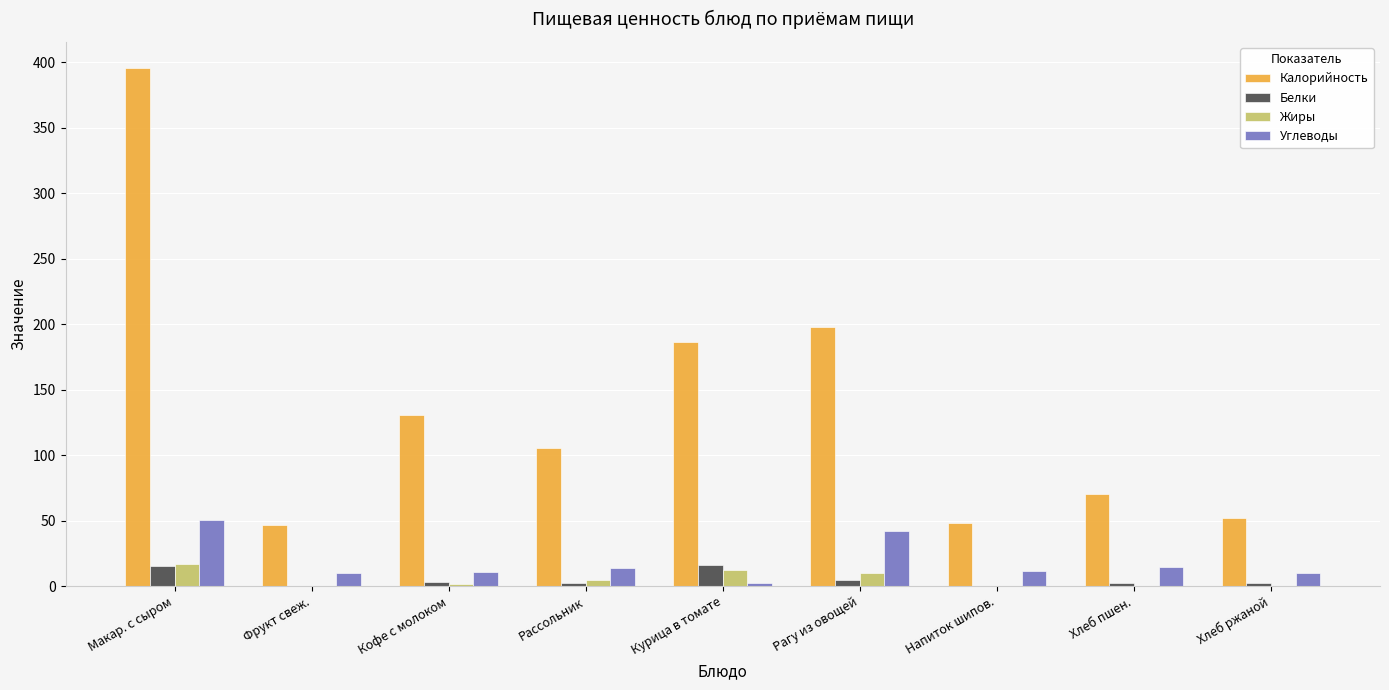

At which label does Углеводы reach its peak?

Макар. с сыром